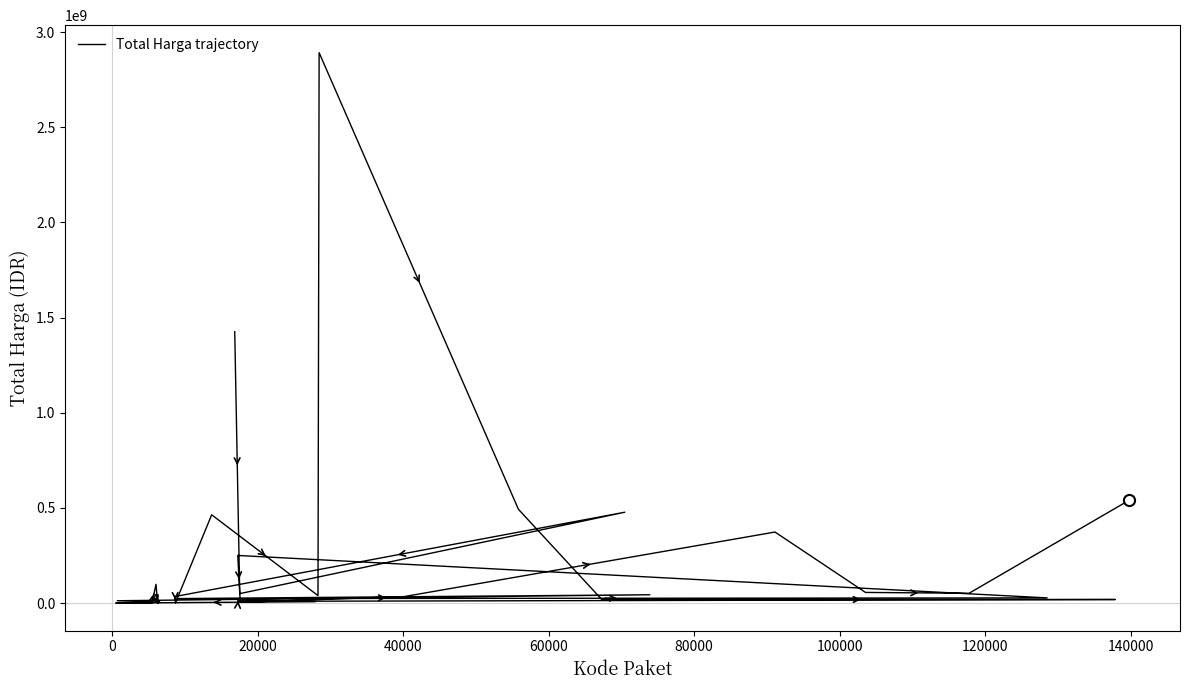

How many interior local valleys (lower than both neighbors) does the data have?

11